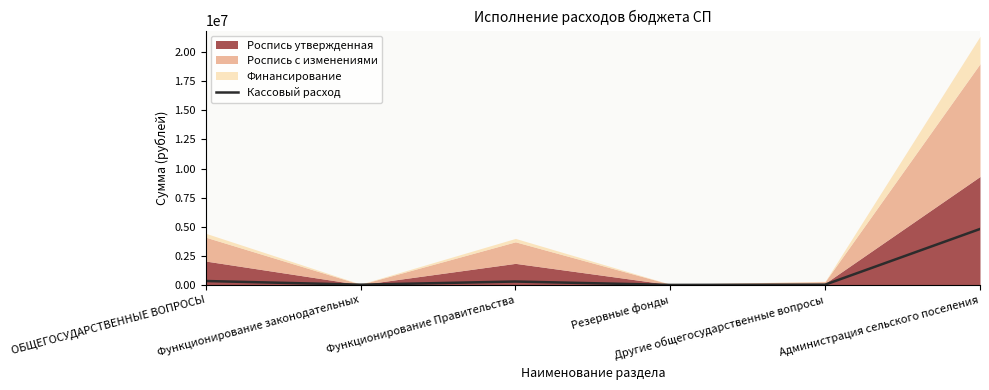

How many interior local peaks (higher than both neighbors) does the data have?

1